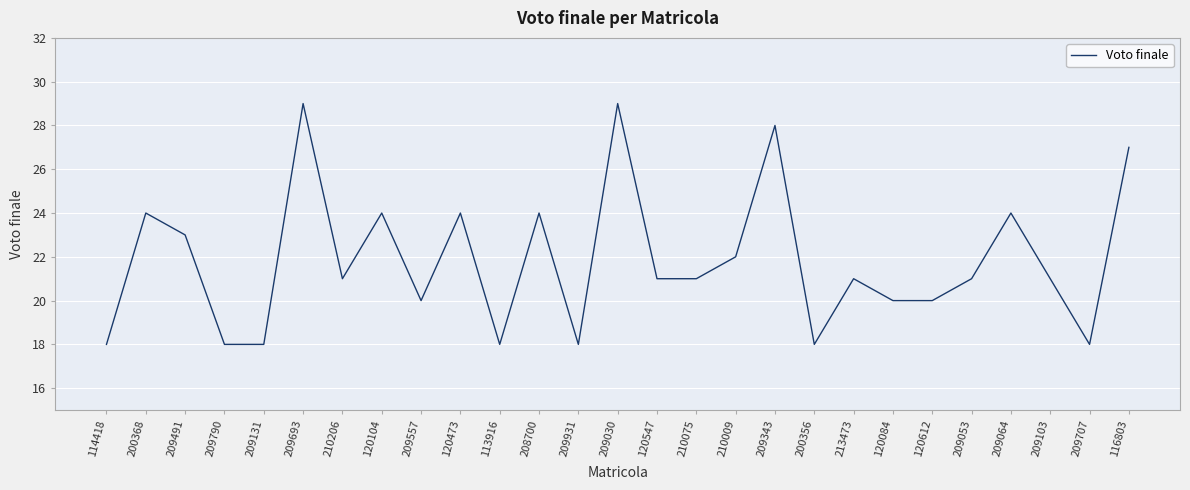

What is the sum of the values at 113916 and 210206?

39